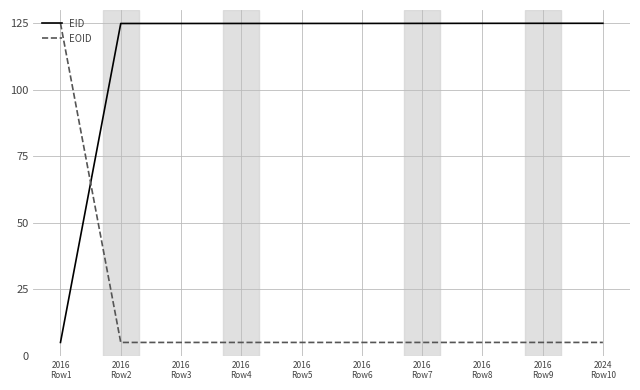

Read the EOID value at 2016
Row9.

5.0